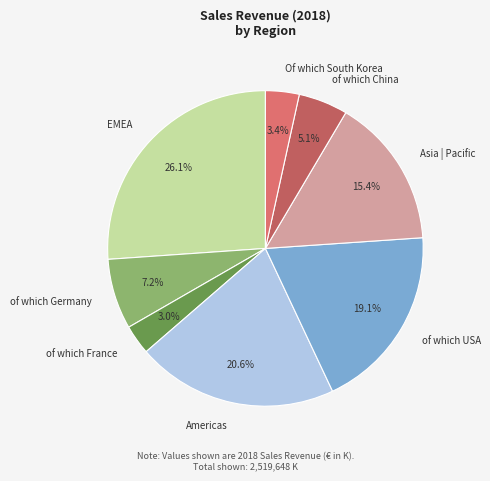

Count the number of slices in the pie.

8